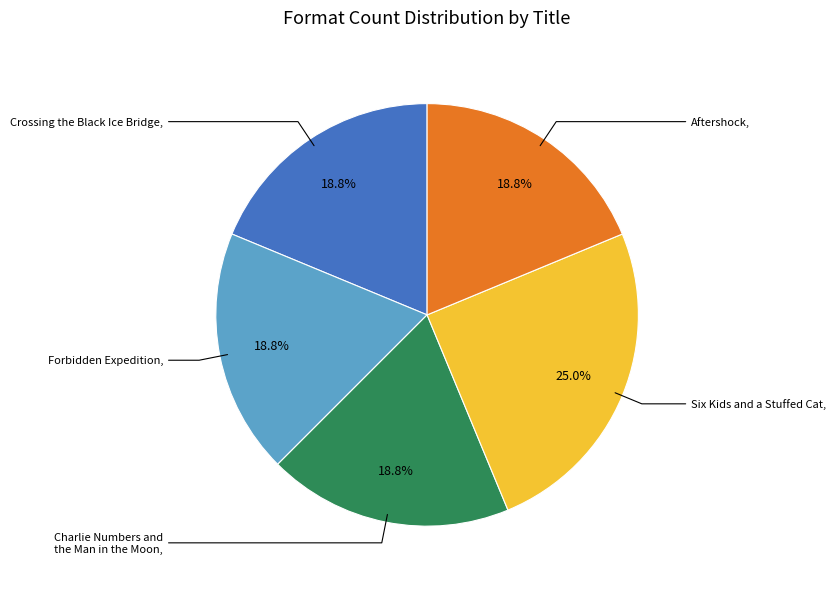

Is there any slice that represents more than half of the pie?

No